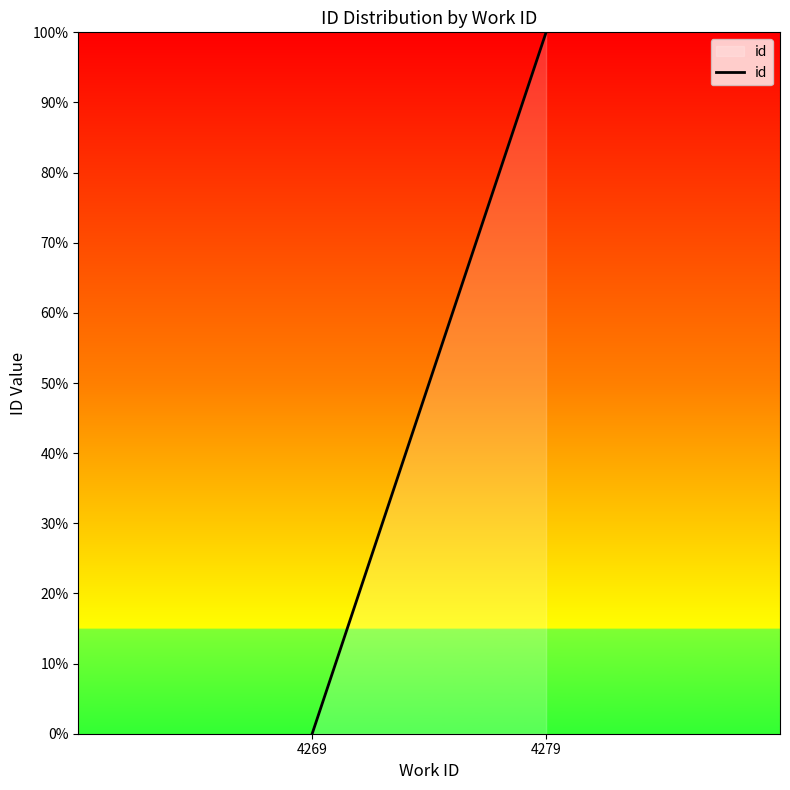

Rank the categories by value from highest to lowest.

4279, 4269